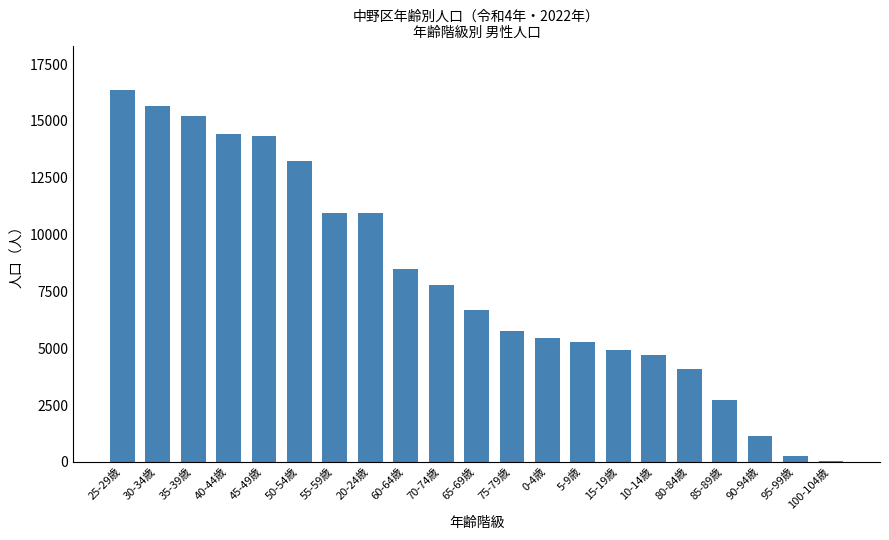

What is the average value?

8018